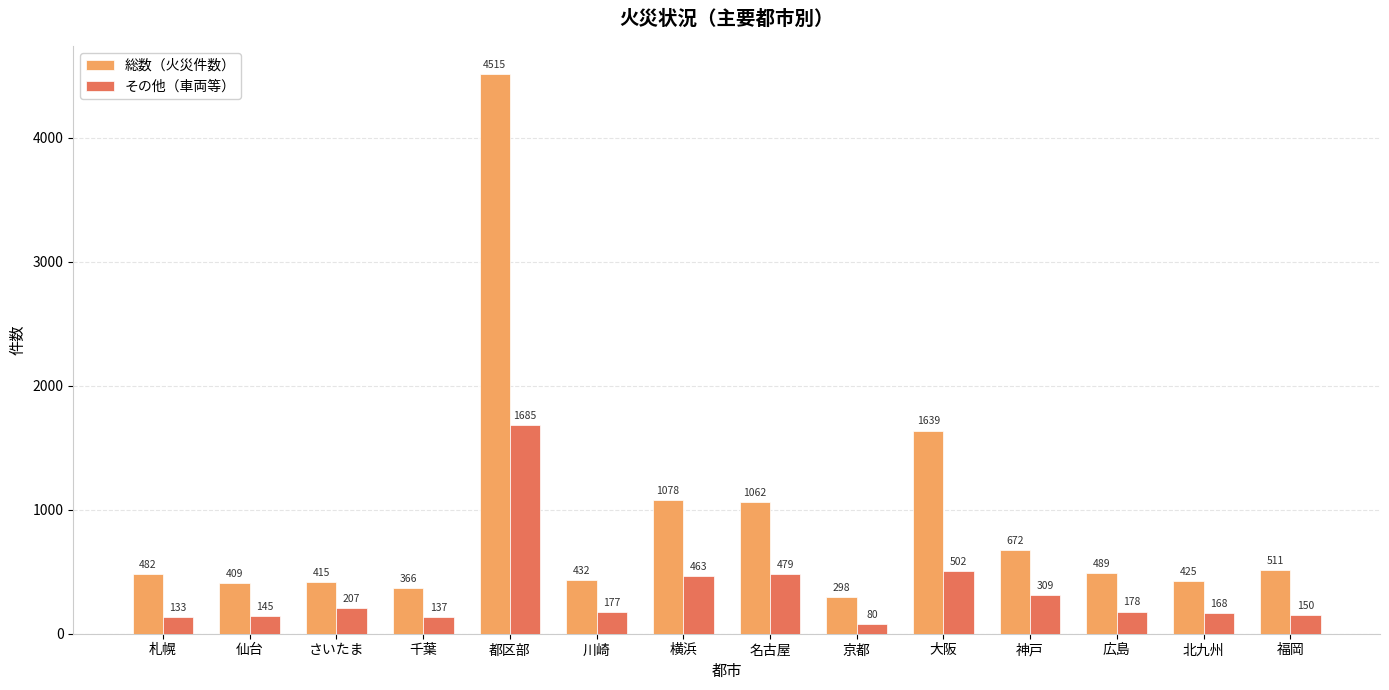

At which label does 総数（火災件数） reach its minimum?

京都